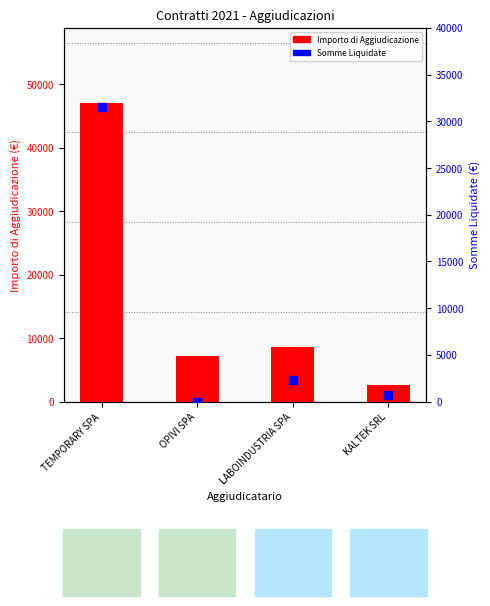

Which series has the largest Y range (max minus min)?

Importo di Aggiudicazione